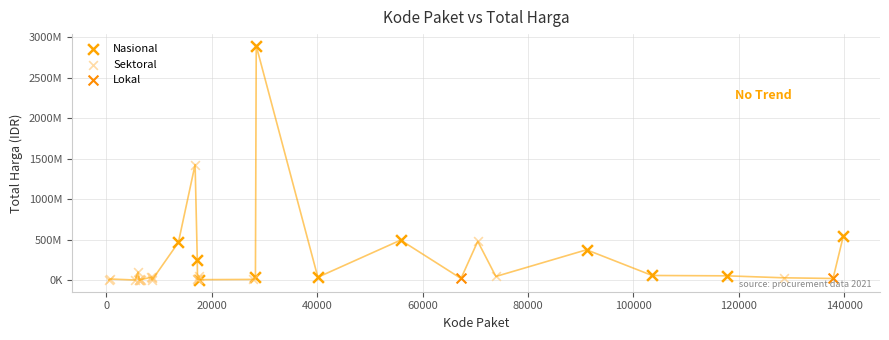

What are all the series names shown in the legend?

Nasional, Sektoral, Lokal